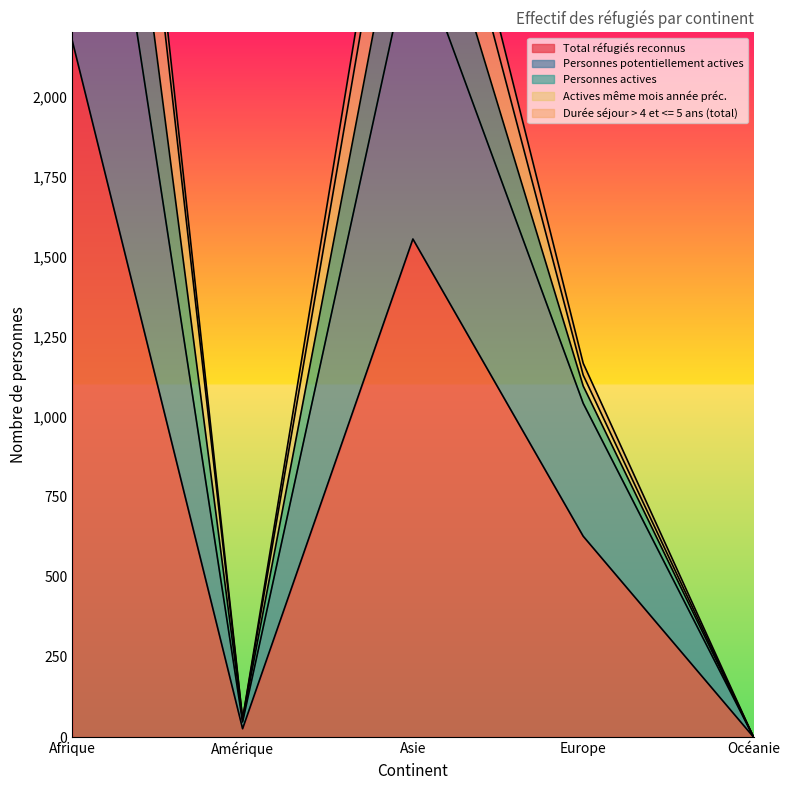

At which label does Total réfugiés reconnus reach its peak?

Afrique